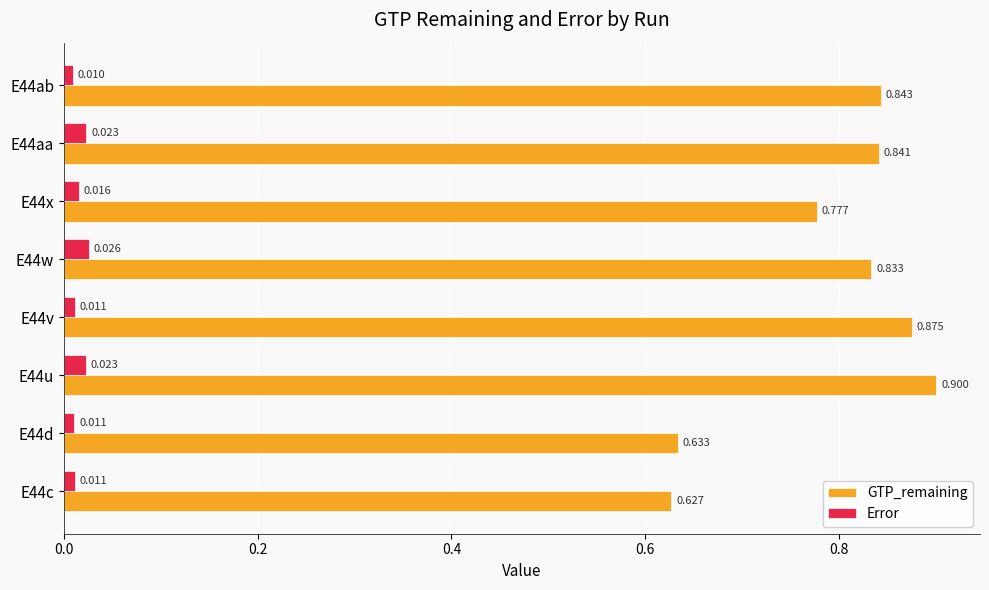

Which series has the widest spread of values?

GTP_remaining